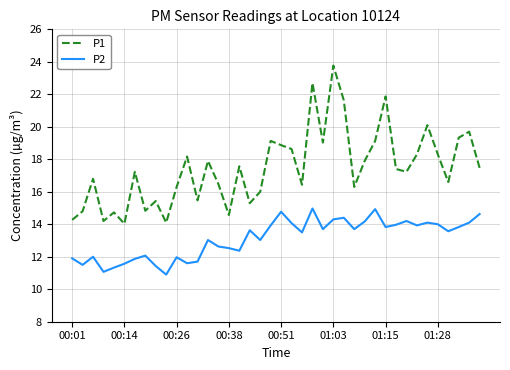

Which series has the largest total across all categories?

P1